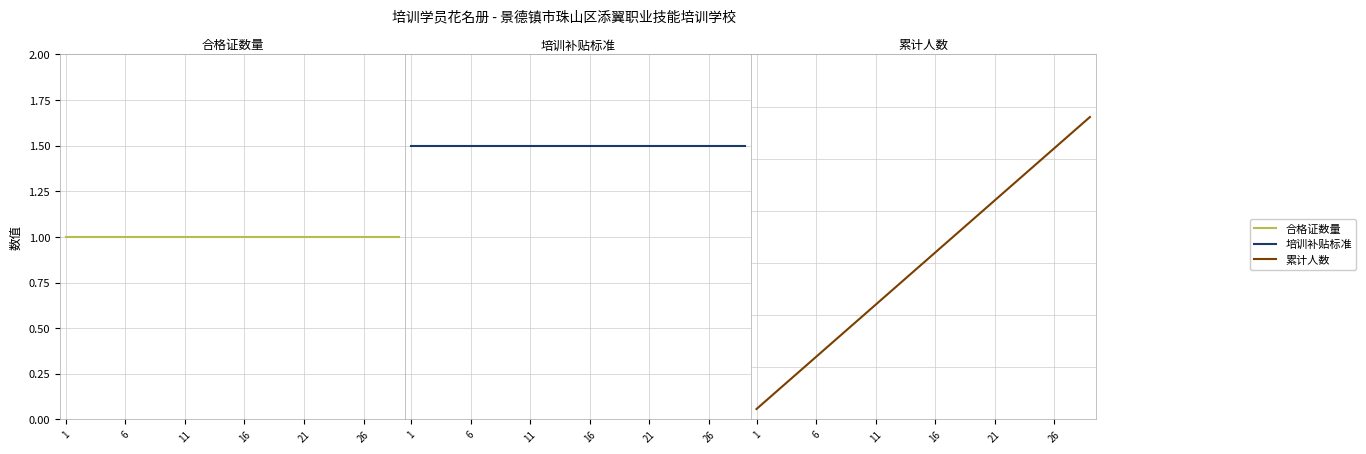

At 9, list the series in order from largest to smallest.

培训补贴标准, 累计人数, 合格证数量